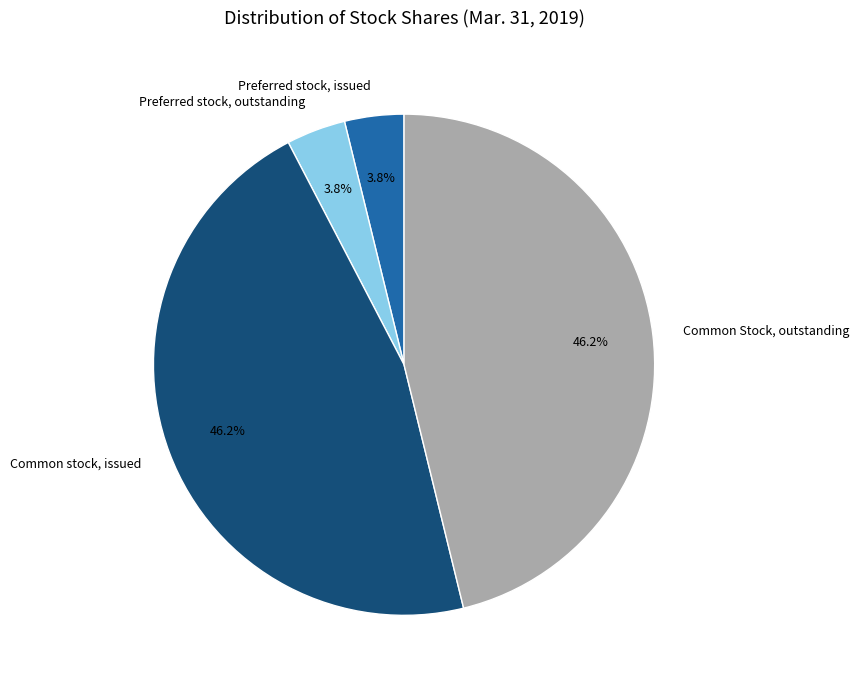

Does Common stock, issued represent more than half of the total?

No